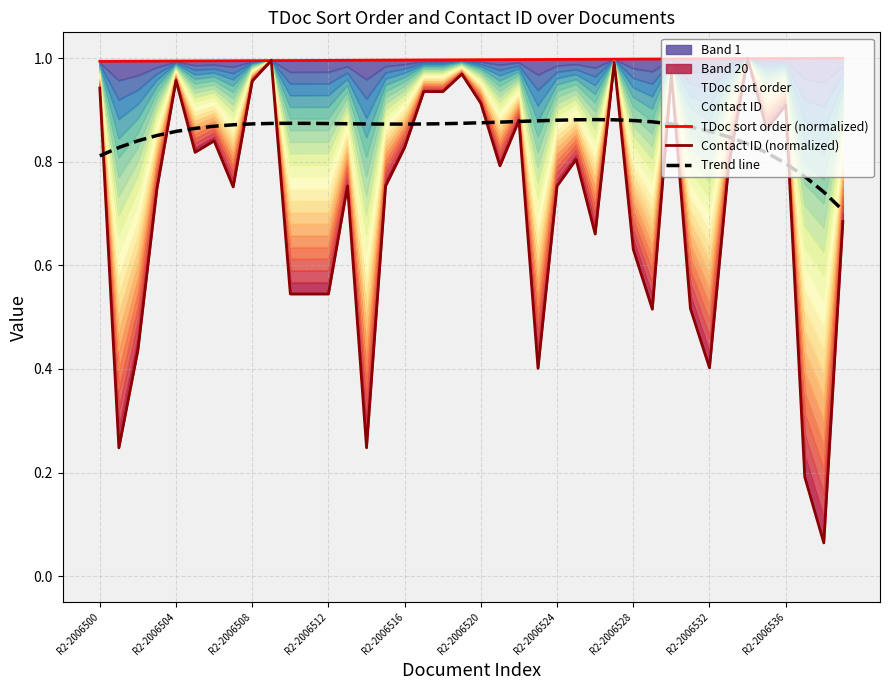

List the series in order of their overall mean, highest first.

TDoc sort order (normalized), Trend line, Contact ID (normalized)